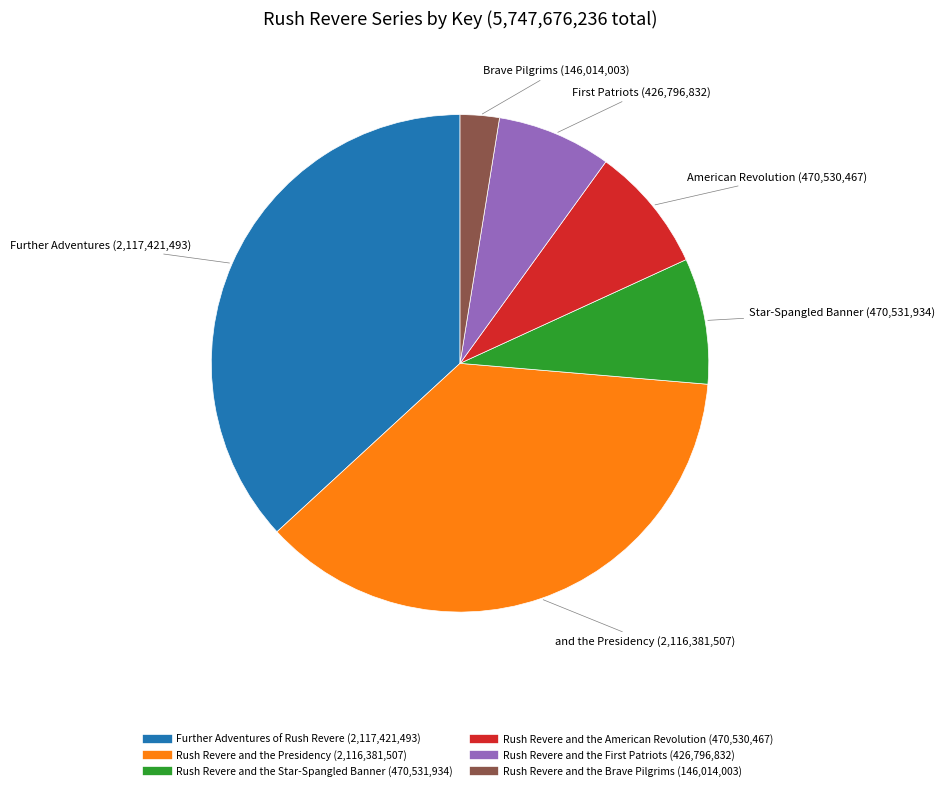

Do Rush Revere and the Star-Spangled Banner and Further Adventures of Rush Revere together represent more than half of the pie?

No